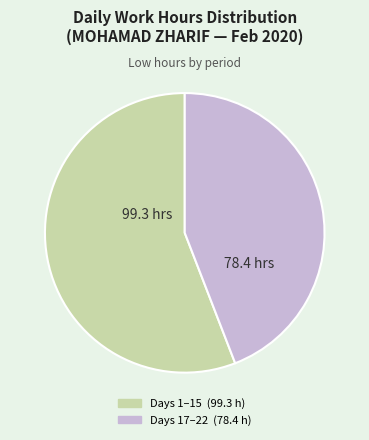

Is there any slice that represents more than half of the pie?

Yes